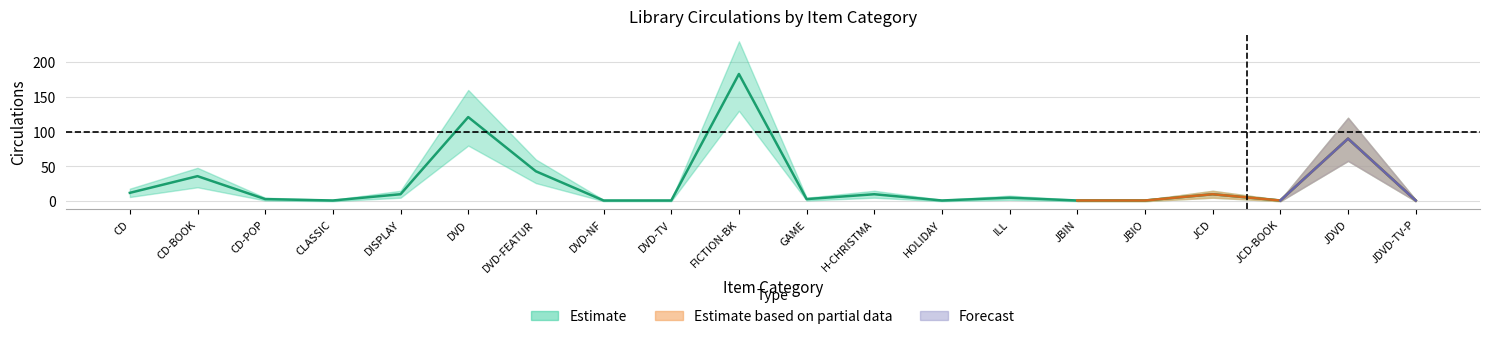

Where is Total nearest to the value 92?

JDVD